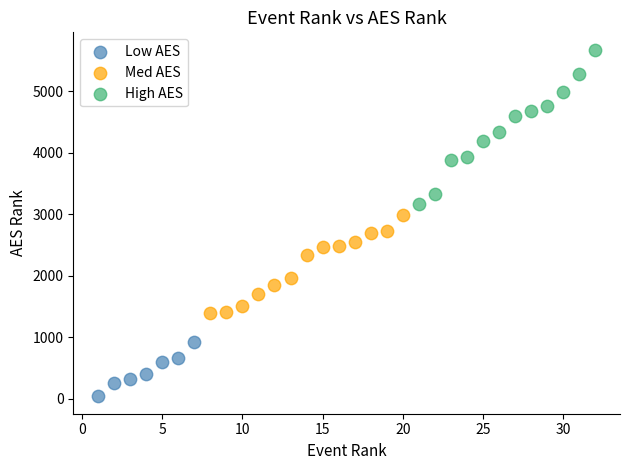

Which series contains the lowest Y value?

Low AES